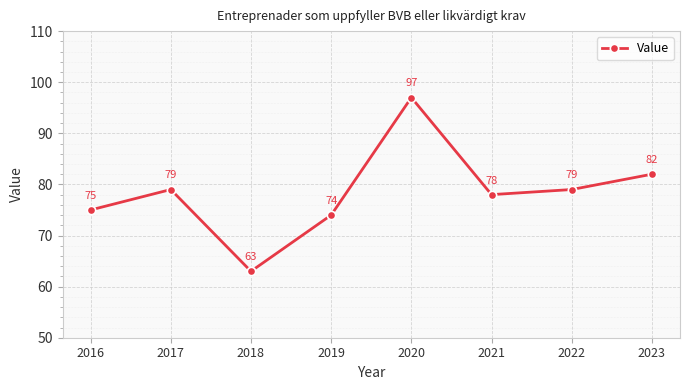

Reading left to right, transcribe all the data shown in this chart.

2016=75	2017=79	2018=63	2019=74	2020=97	2021=78	2022=79	2023=82